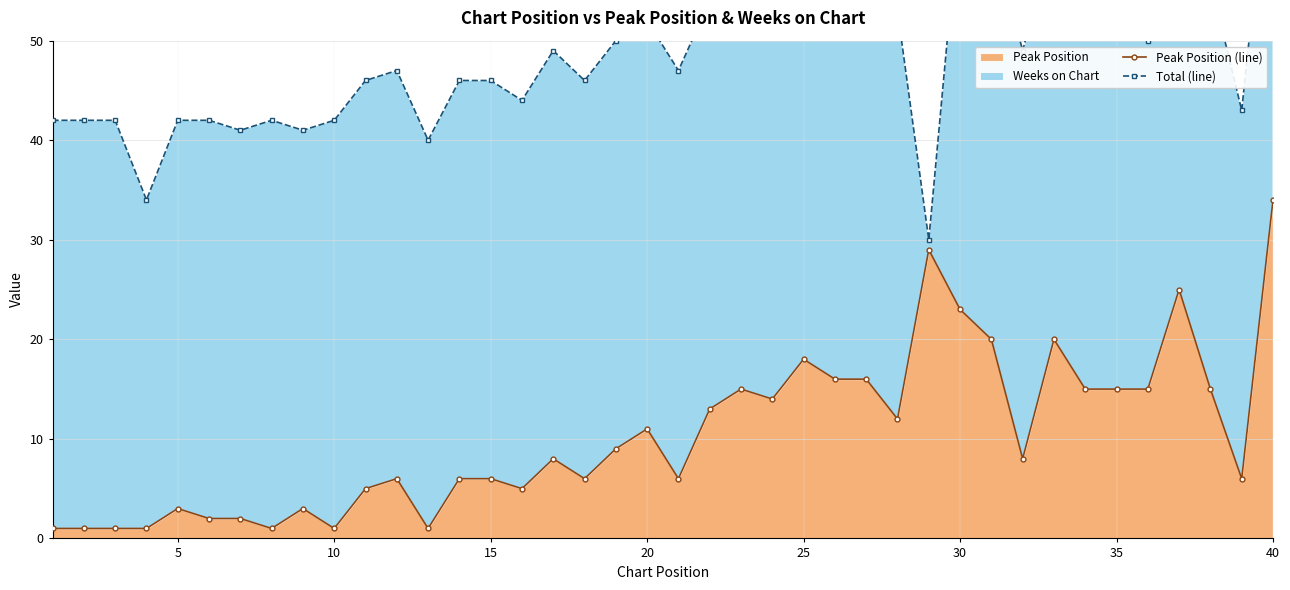

How many data points in Total (line) are above 49?

18